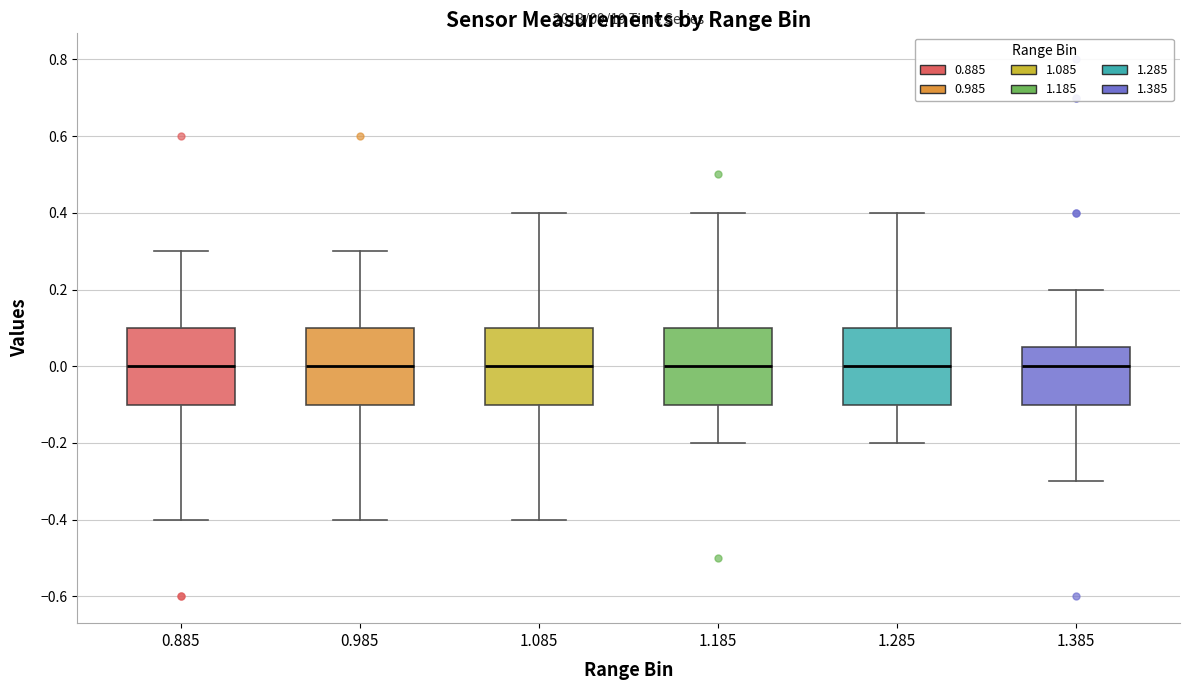

Where does the upper whisker of the box at x = 1.385 end on the y-axis? The values are not printed on the chart, so give them approximately, as read against the axis.

0.20